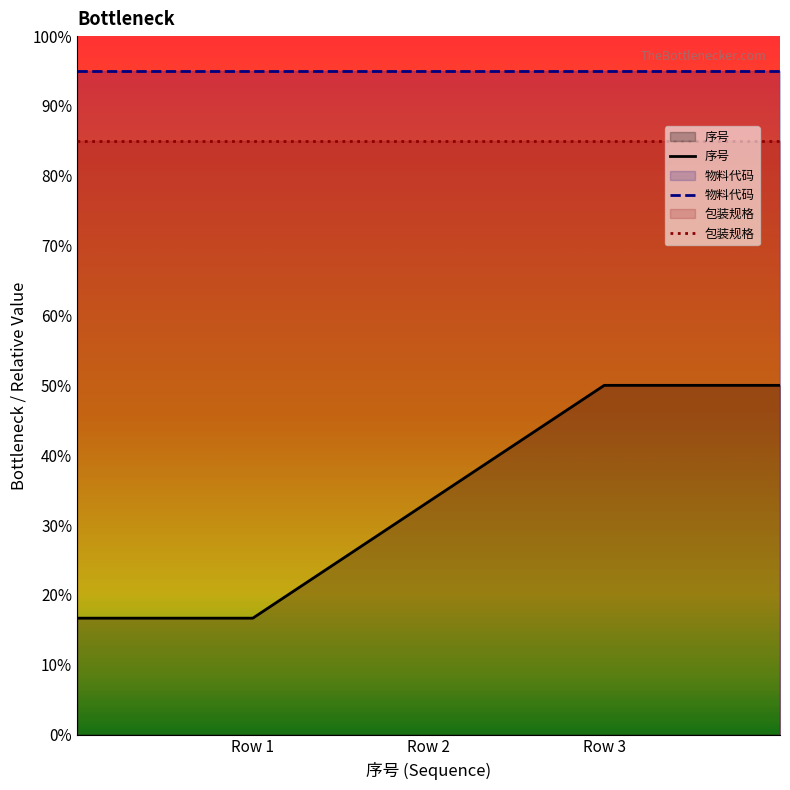

What is the sum of the 物料代码 values at Row 2 and Row 1?

190.0